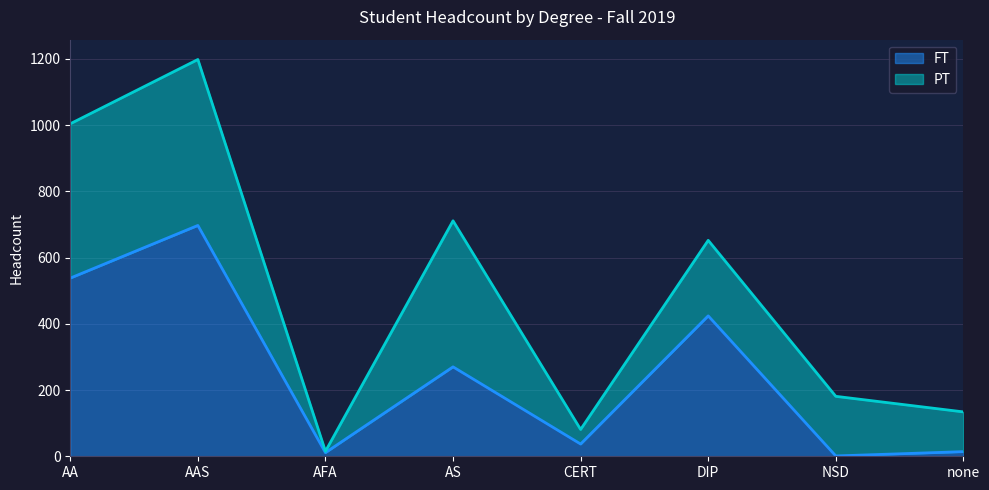

List the labels in order of value, largest first.

AAS, AA, DIP, AS, CERT, none, AFA, NSD